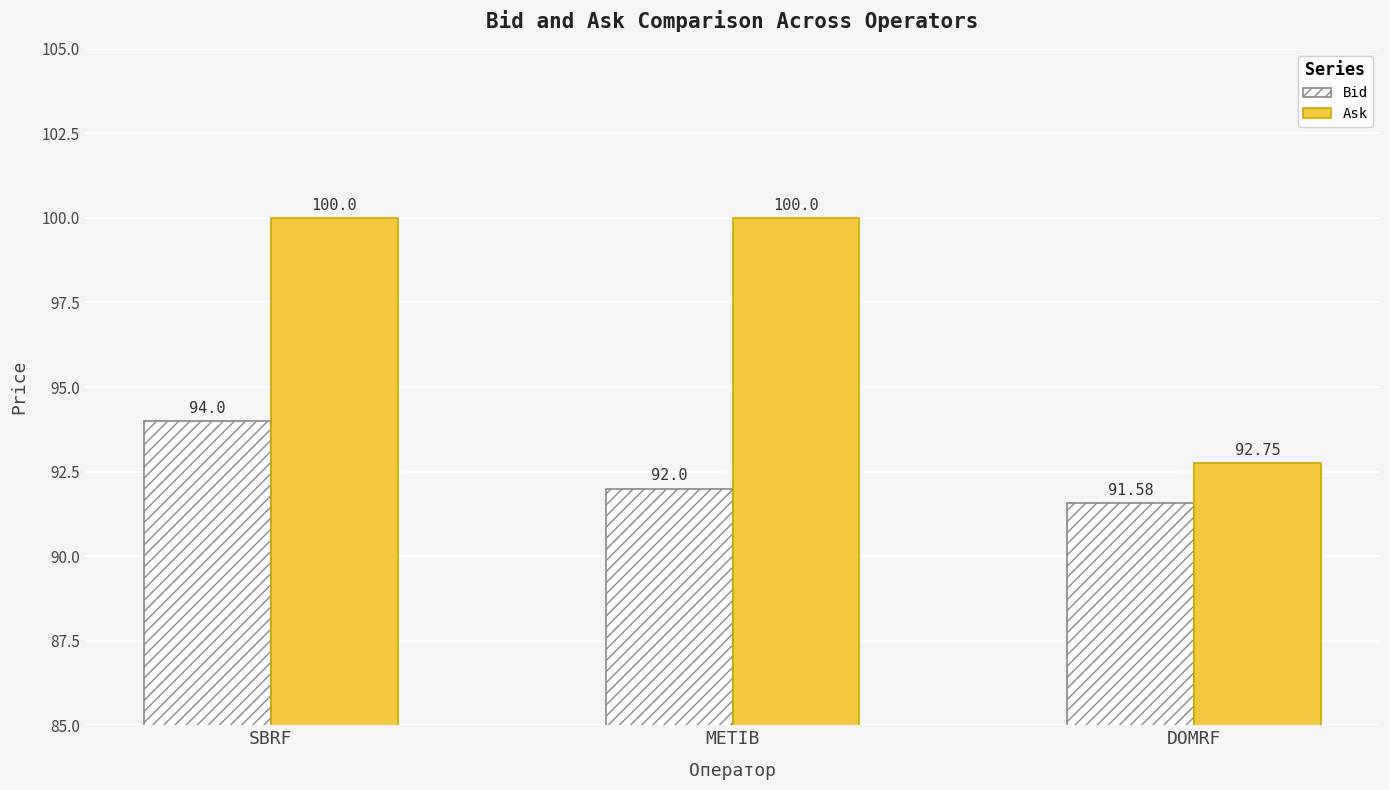

The Ask series shows 92.8 at DOMRF. True or false?

True